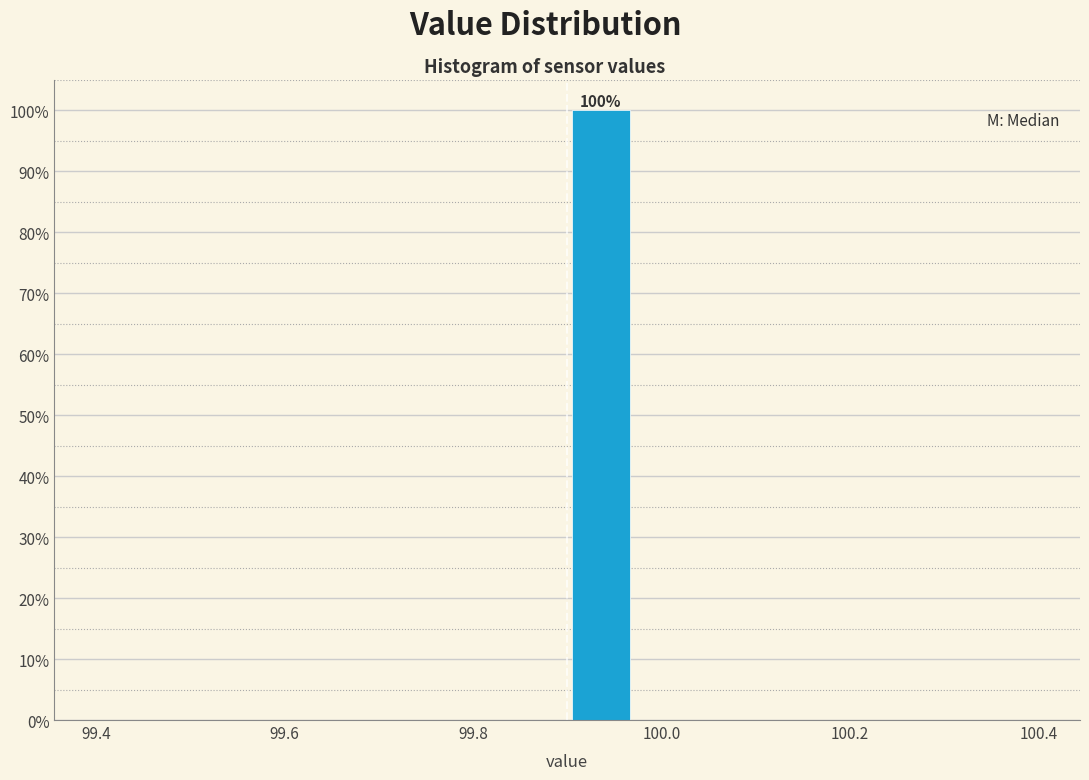

Read against the x-axis, roughly where is the centre of the tallest bar?

99.94